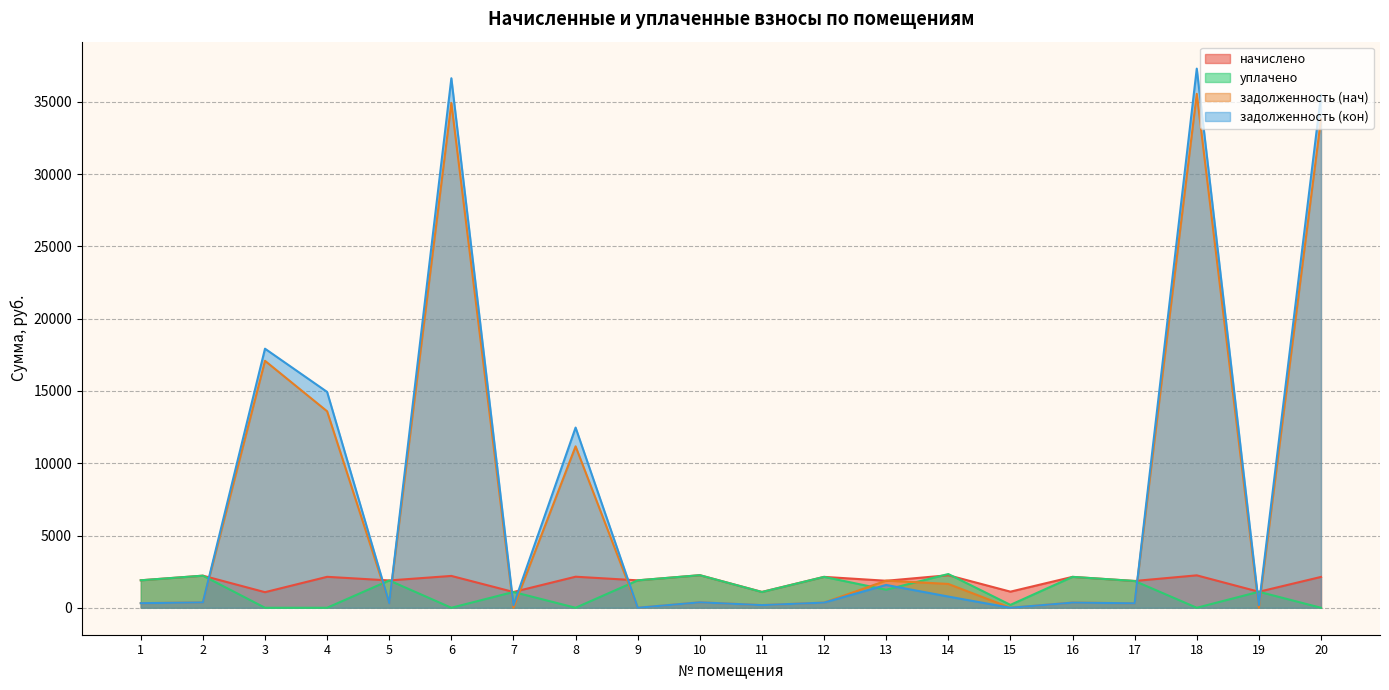

How many series are shown in this chart?

4